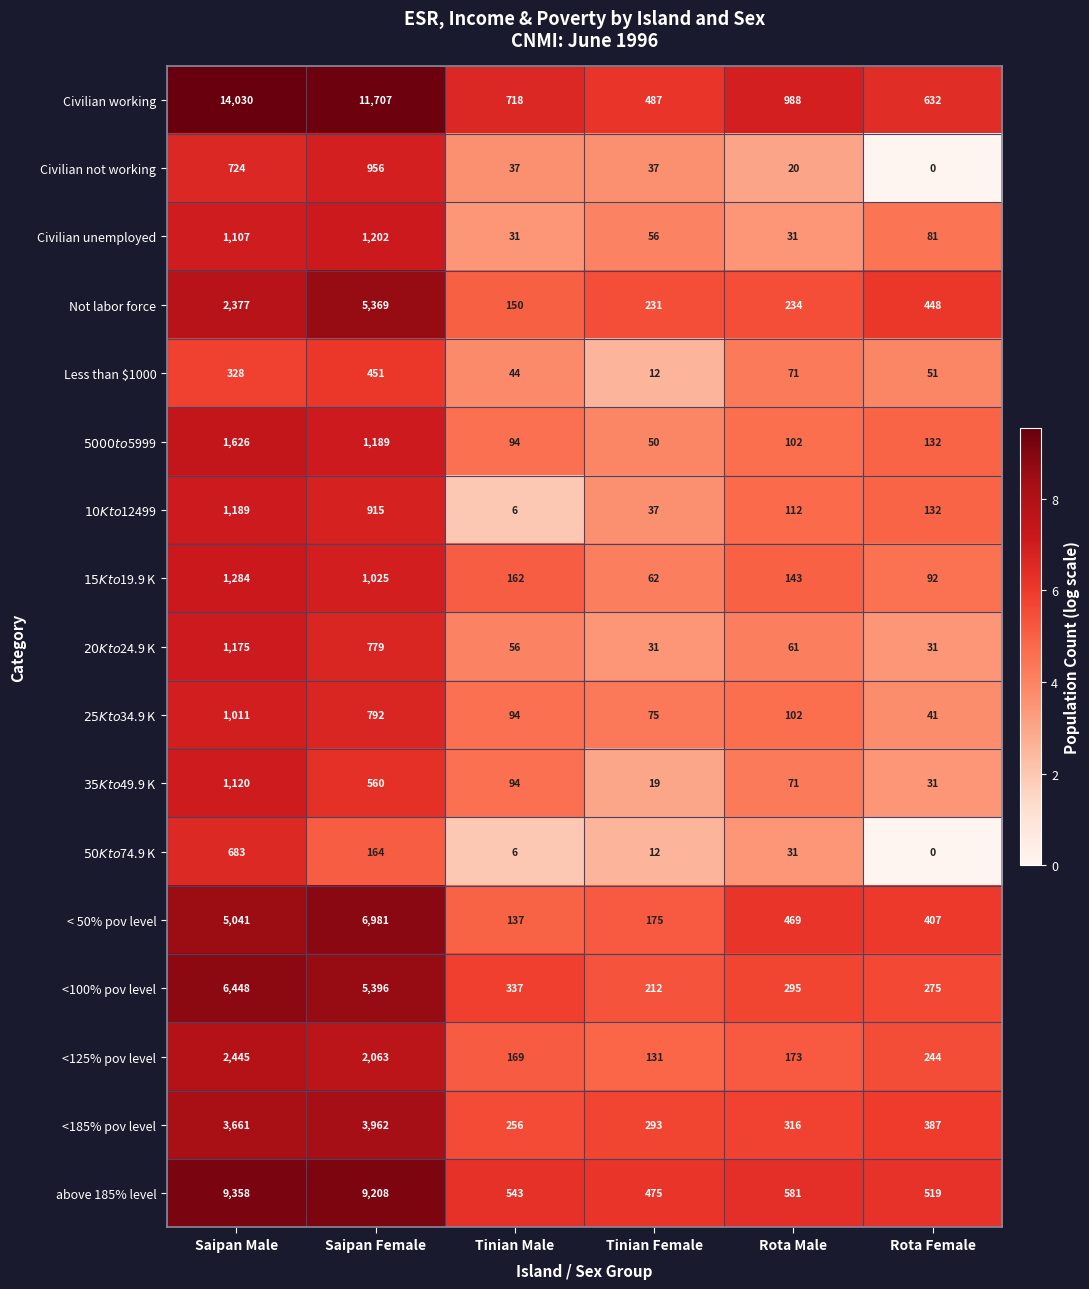

Which series has the widest spread of values?

Civilian working